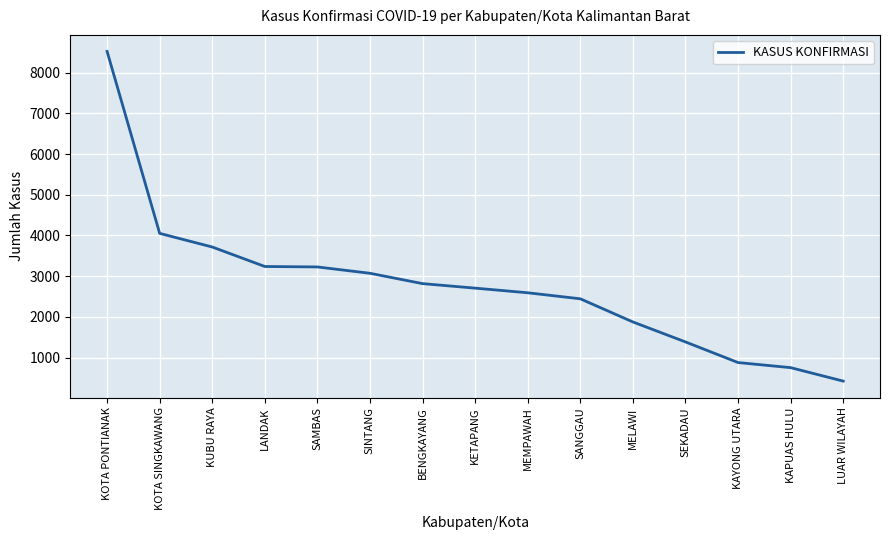

What is the ratio of the value at SEKADAU to the value at SINTANG?

0.5